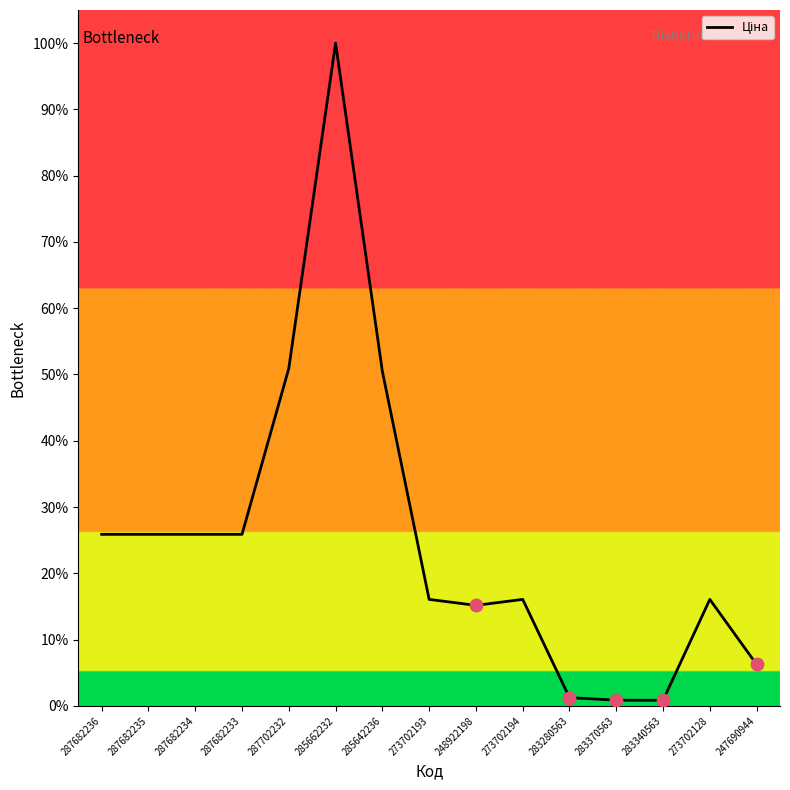

List the labels in order of value, largest first.

285662232, 287702232, 285642236, 287682236, 287682235, 287682234, 287682233, 273702193, 273702194, 273702128, 248922198, 247690944, 283280563, 283370563, 283340563